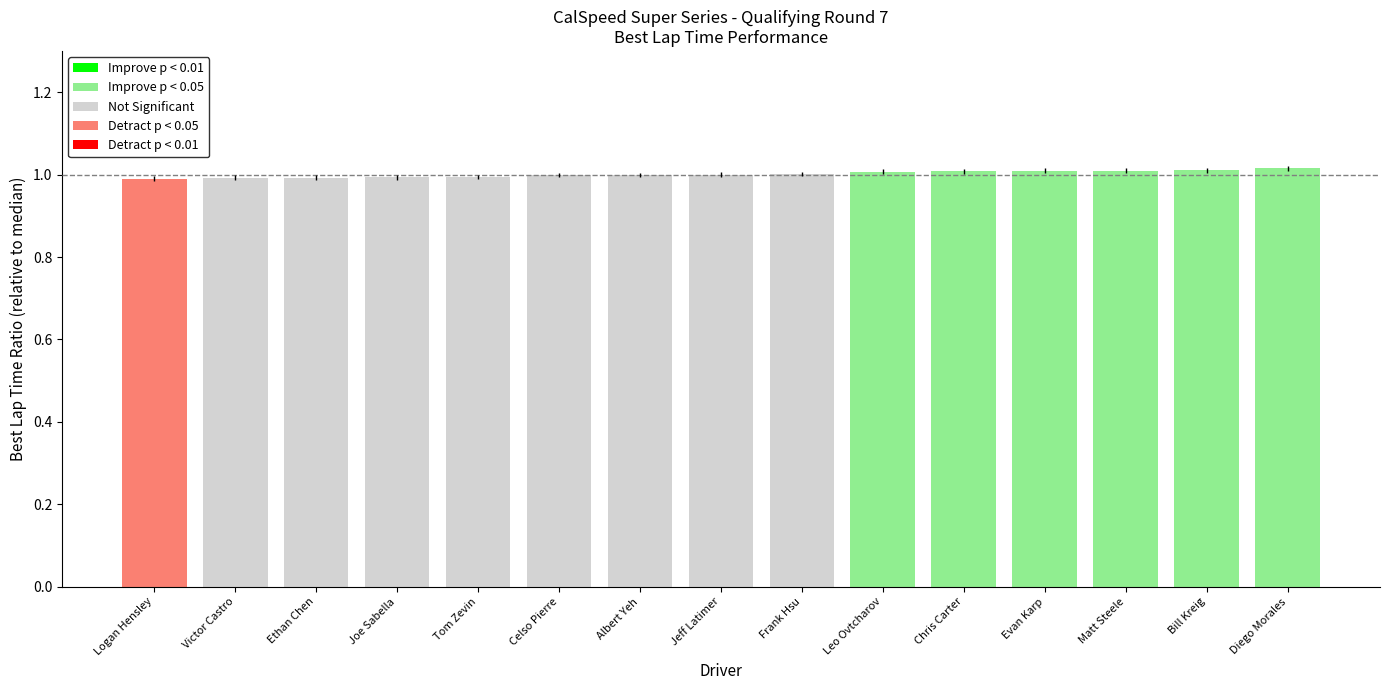

What is the sum of the values at Diego Morales and Albert Yeh?

2.0